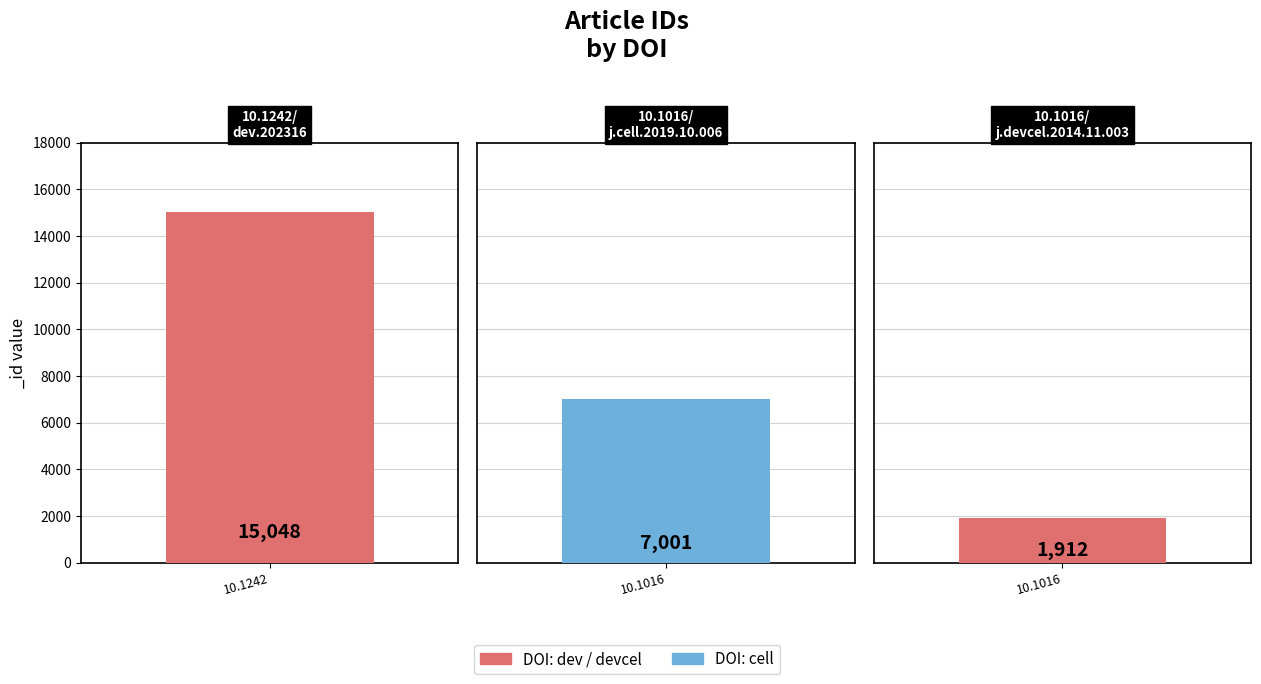

Approximately how many times larger is the value at 10.1016/j.devcel.2014.11.003 compared to 10.1016/j.cell.2019.10.006?

0.3